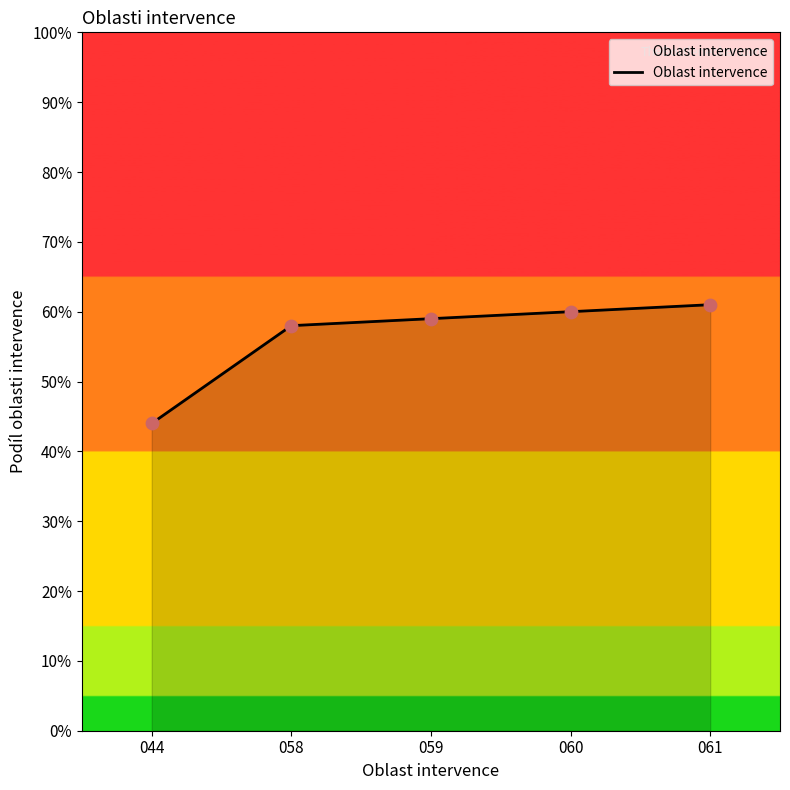

What is the ratio of the value at 059 to the value at 058?

1.0